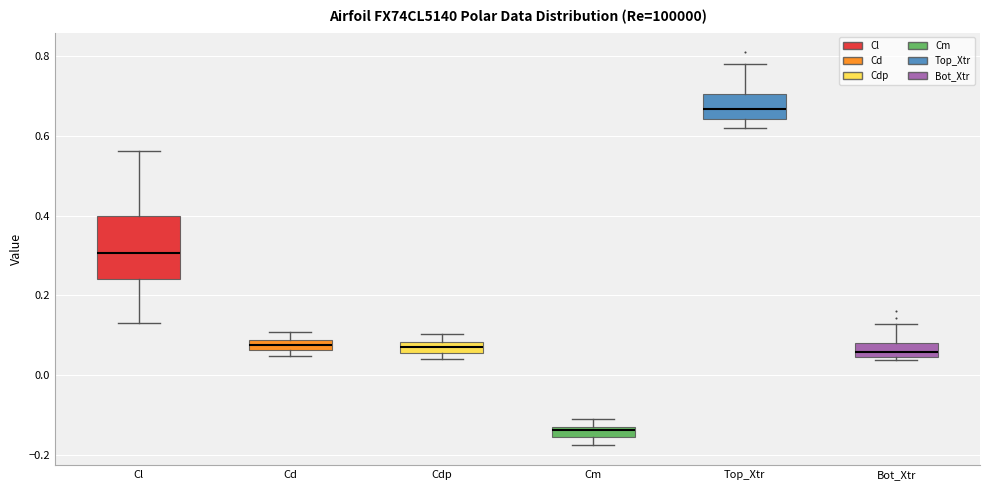

Where is the upper edge of the box for Cdp on the y-axis? The values are not printed on the chart, so give them approximately, as read against the axis.

0.08